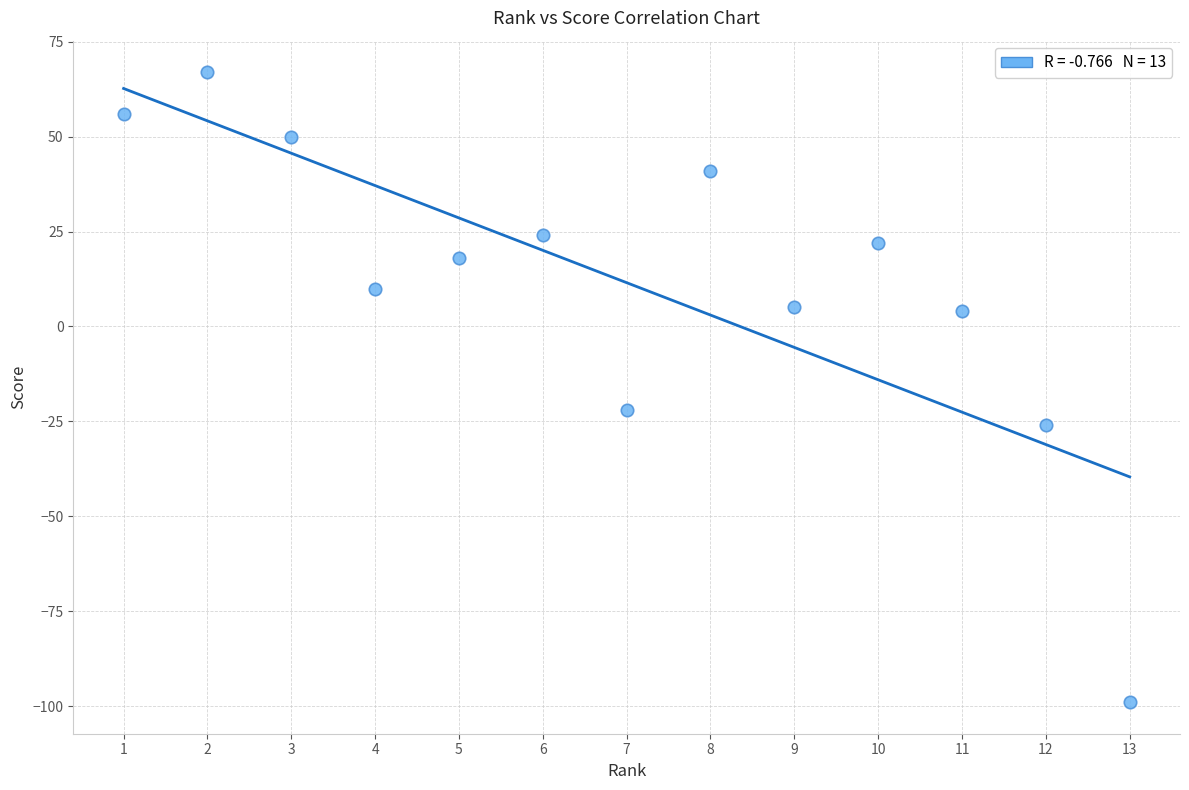

What is the range of X values (max minus min)?

12